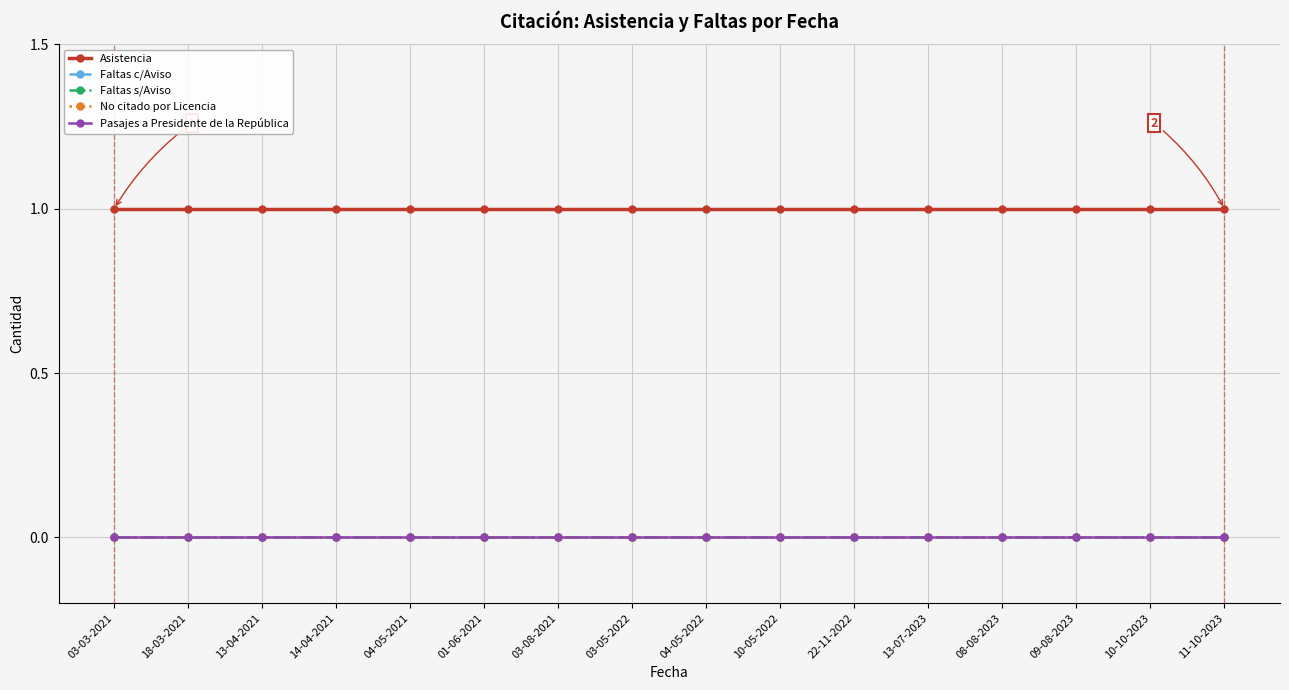

True or false: Pasajes a Presidente de la República and No citado por Licencia cross at least once.

False